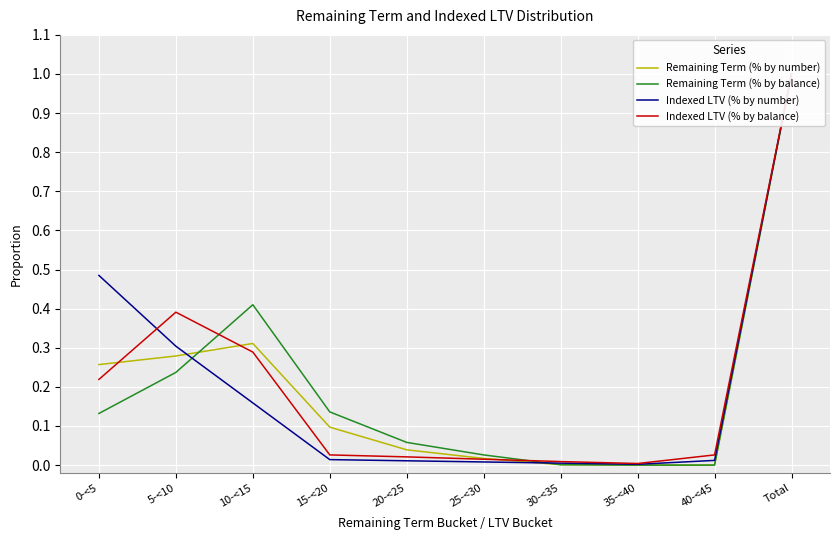

Reading left to right, list all the values displayed in this chart.

Remaining Term (% by number): 0.3	0.3	0.3	0.1	0.0	0.0	0.0	0.0	0.0	1.0
Remaining Term (% by balance): 0.1	0.2	0.4	0.1	0.1	0.0	0.0	0.0	0.0	1.0
Indexed LTV (% by number): 0.5	0.3	0.2	0.0	0.0	0.0	0.0	0.0	0.0	1.0
Indexed LTV (% by balance): 0.2	0.4	0.3	0.0	0.0	0.0	0.0	0.0	0.0	1.0